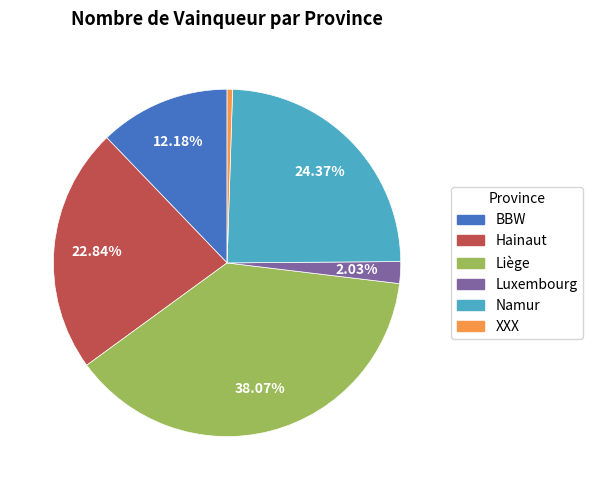

How many slices are in this pie chart?

6